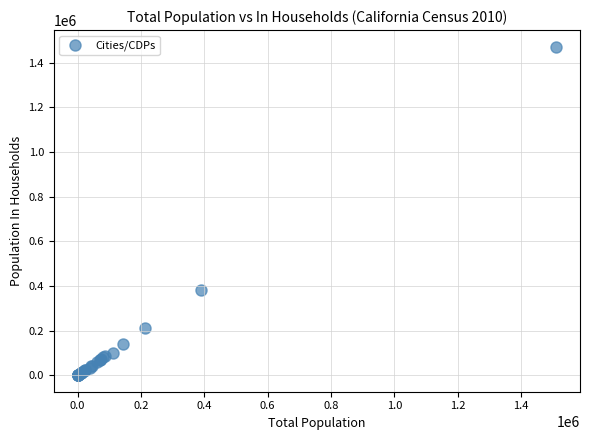

What Y value in the scatter plot is closest to 736451?

382586